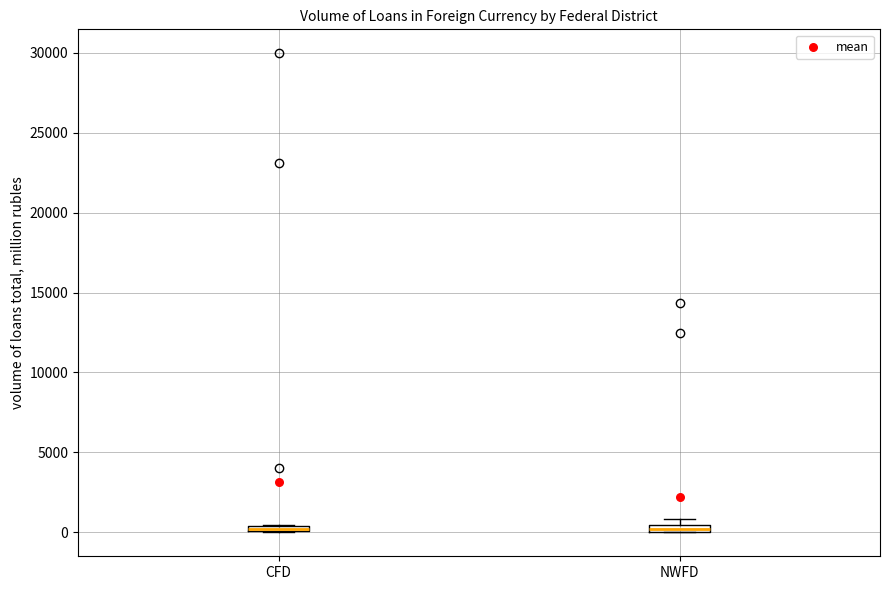

Where is the upper edge of the box for NWFD on the y-axis? The values are not printed on the chart, so give them approximately, as read against the axis.

500